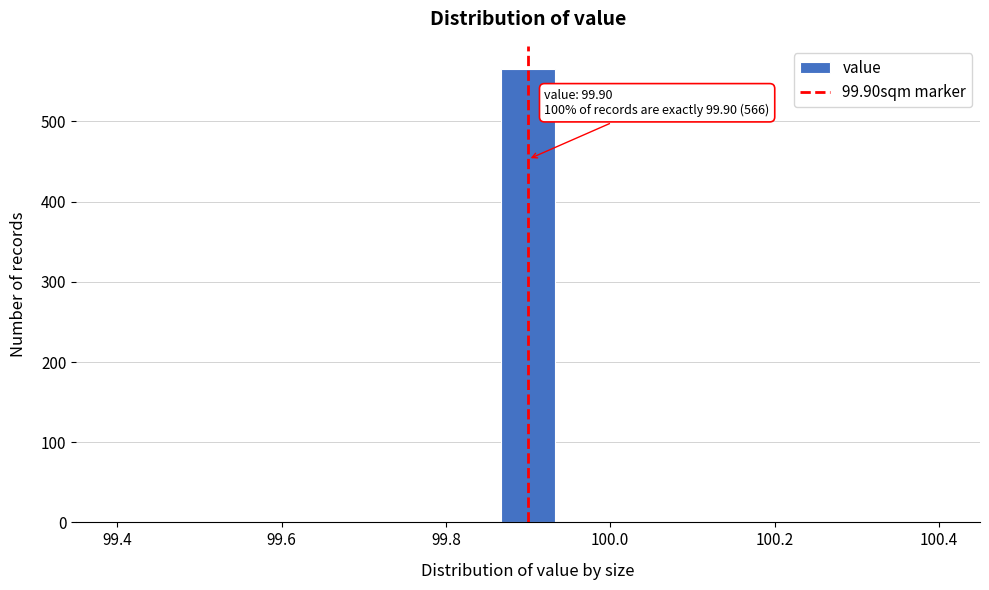

Around what value on the x-axis is the tallest bar? Give the approximate position of its centre, as read against the axis.

99.90